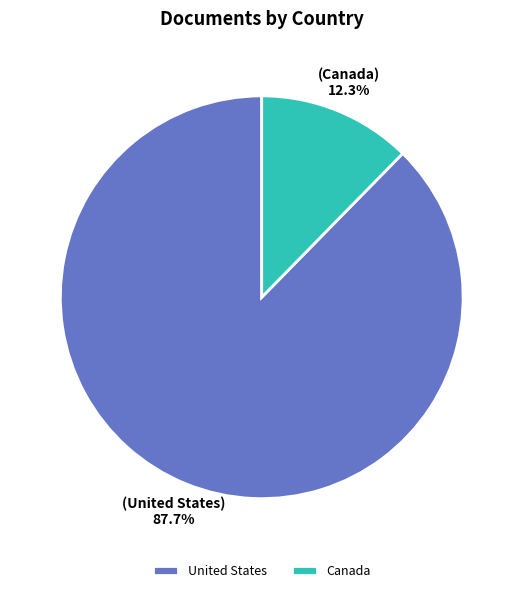

Which category has the smallest portion of the pie?

Canada